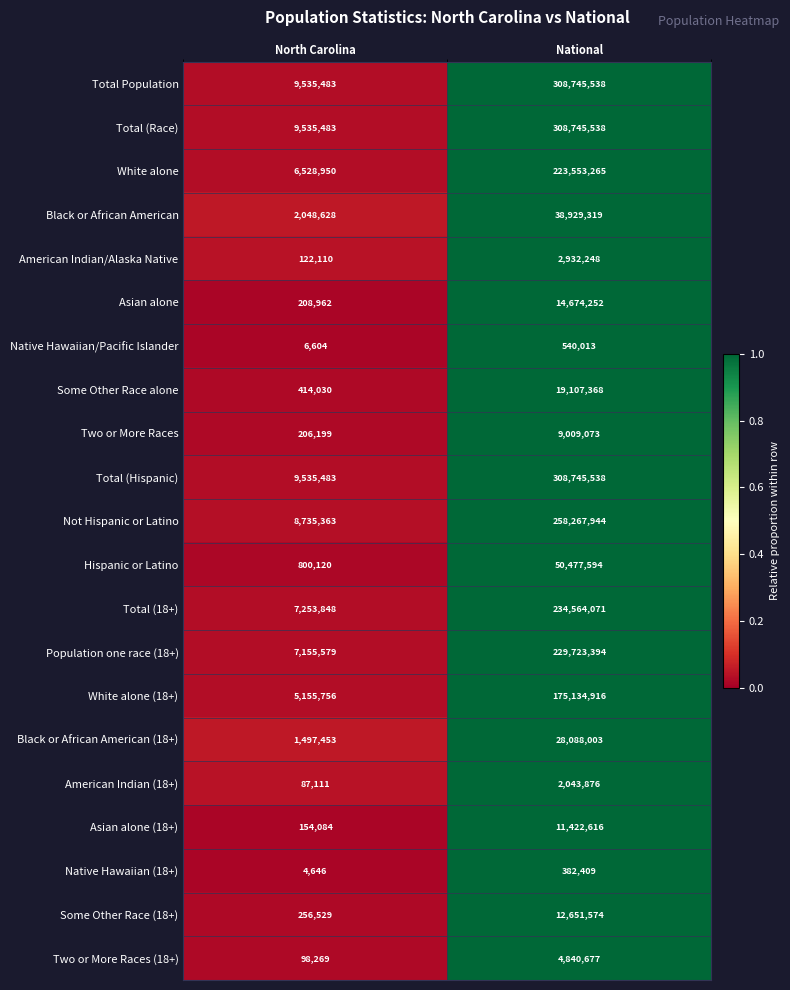

At which category does the chart reach its peak across all series?

National